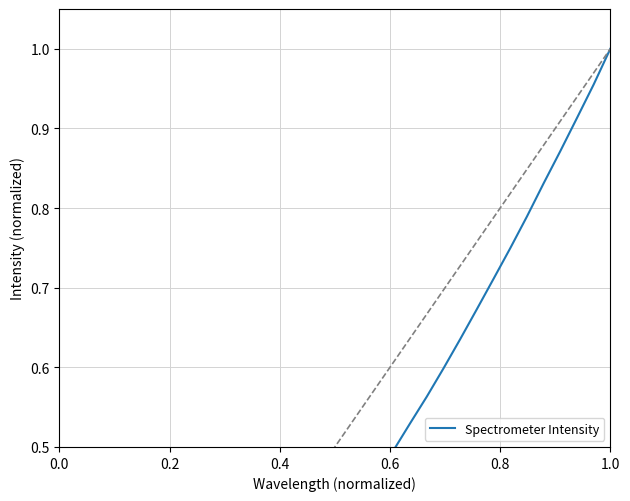

Reading left to right, what are all the values shown in this chart?

0.0	0.0	0.0	0.1	0.1	0.1	0.1	0.1	0.2	0.2	0.2	0.2	0.3	0.3	0.3	0.3	0.4	0.4	0.4	0.5	0.5	0.5	0.6	0.6	0.6	0.7	0.7	0.7	0.8	0.8	0.9	0.9	1.0	1.0